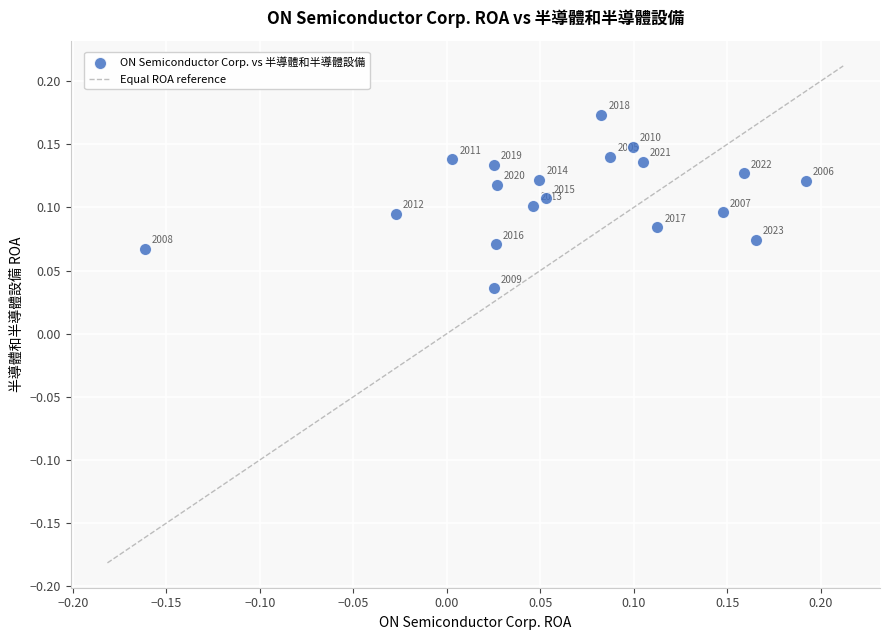

What is the range of X values (max minus min)?

0.4